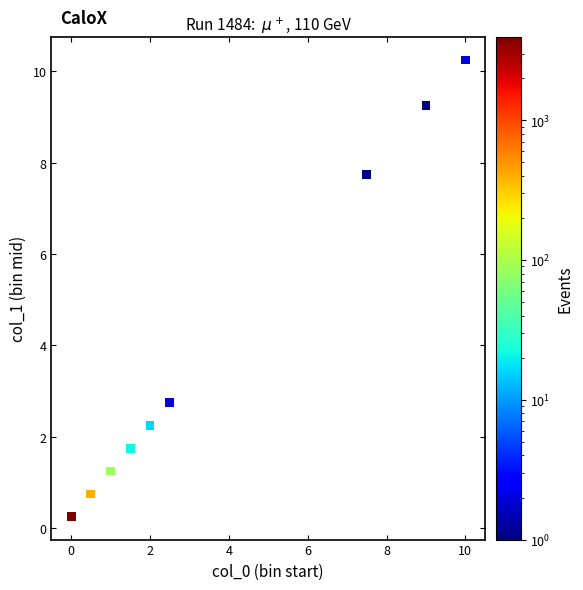

What Y value in the scatter plot is closest to 5?

2.8